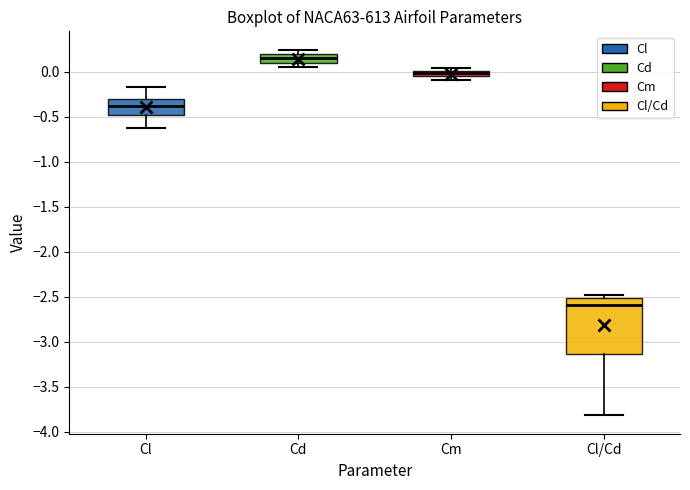

Which box's median line is the lowest?

Cl/Cd